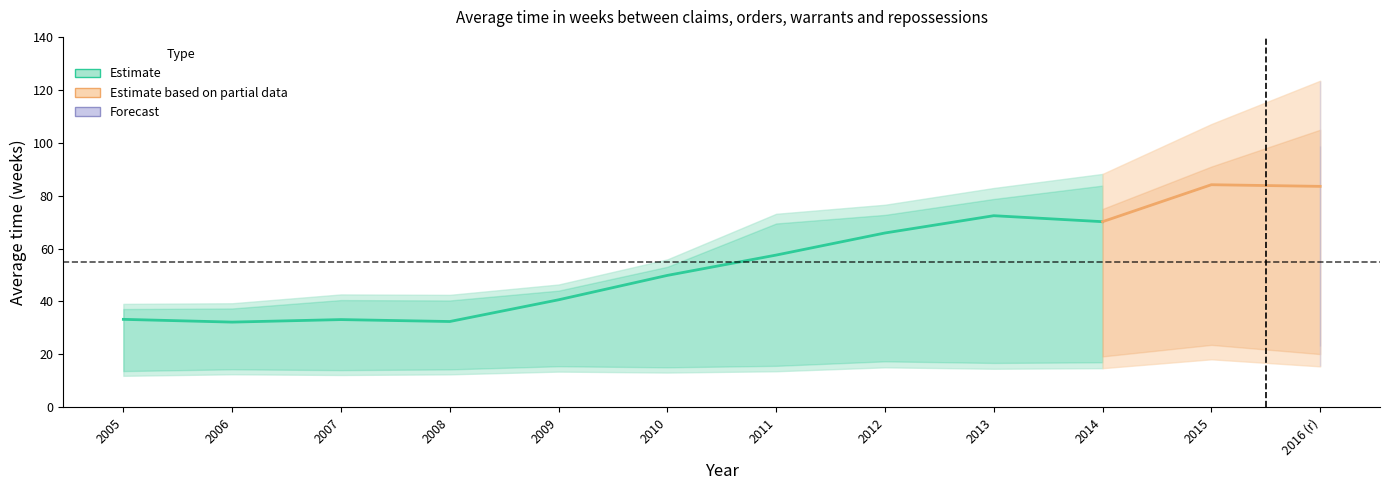

What is the label of the 2nd point from the left?

2006